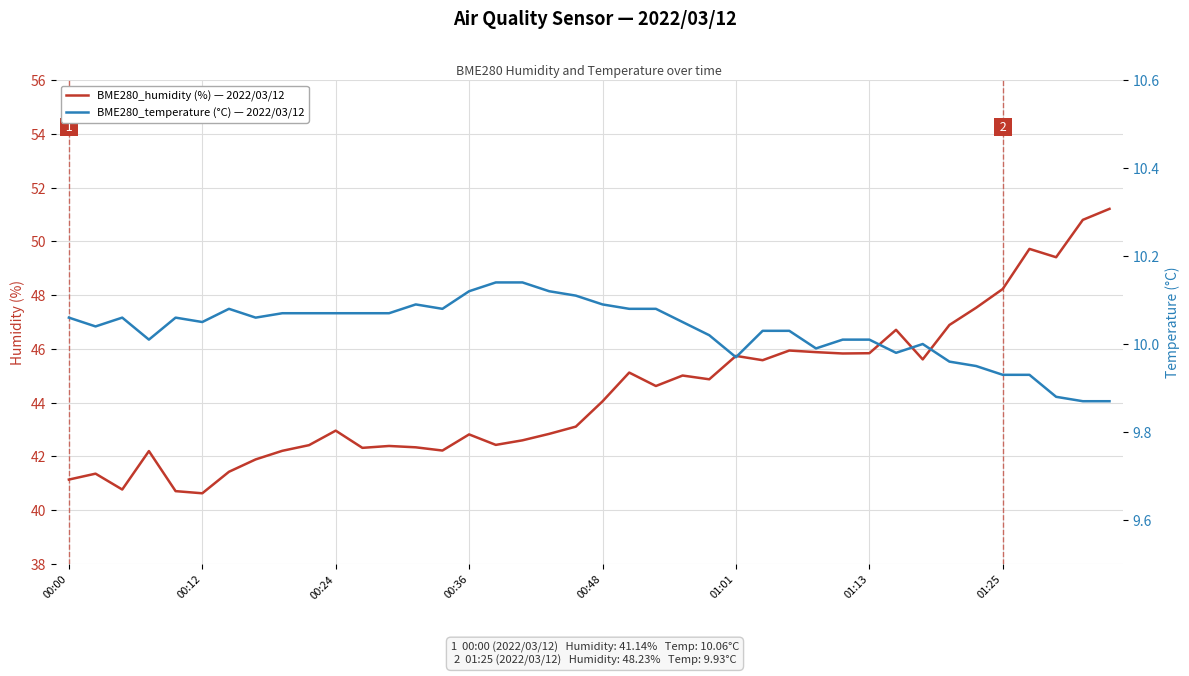

Is this an area chart (filled region under the line)?

No